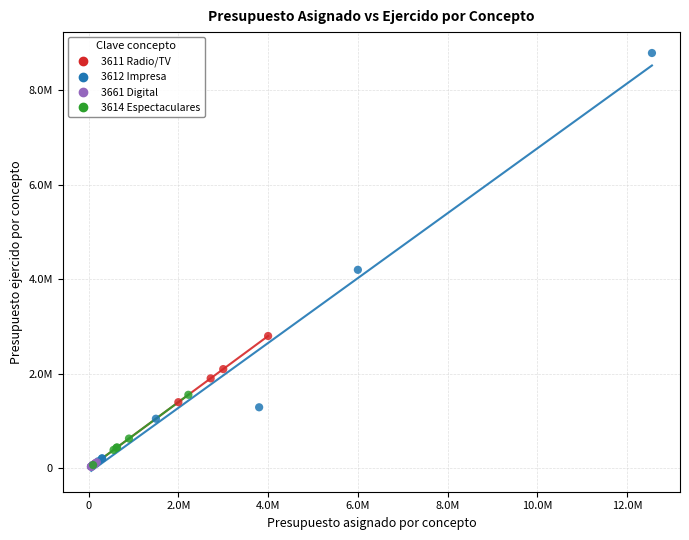

Which series has the largest Y range (max minus min)?

3612 Impresa